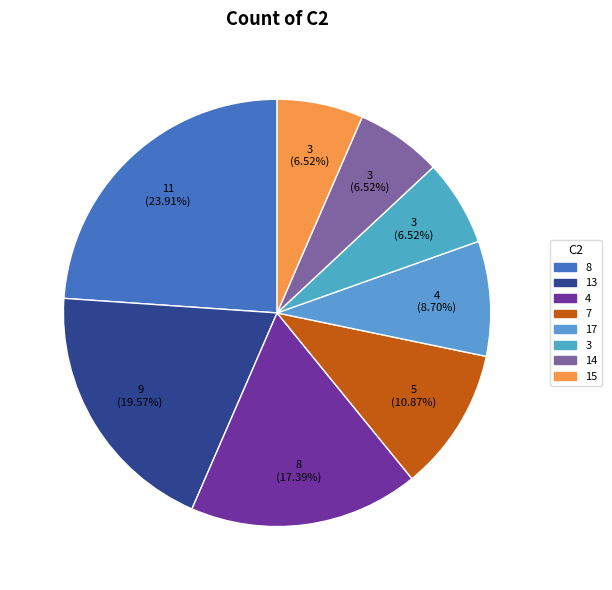

Count the number of slices in the pie.

8